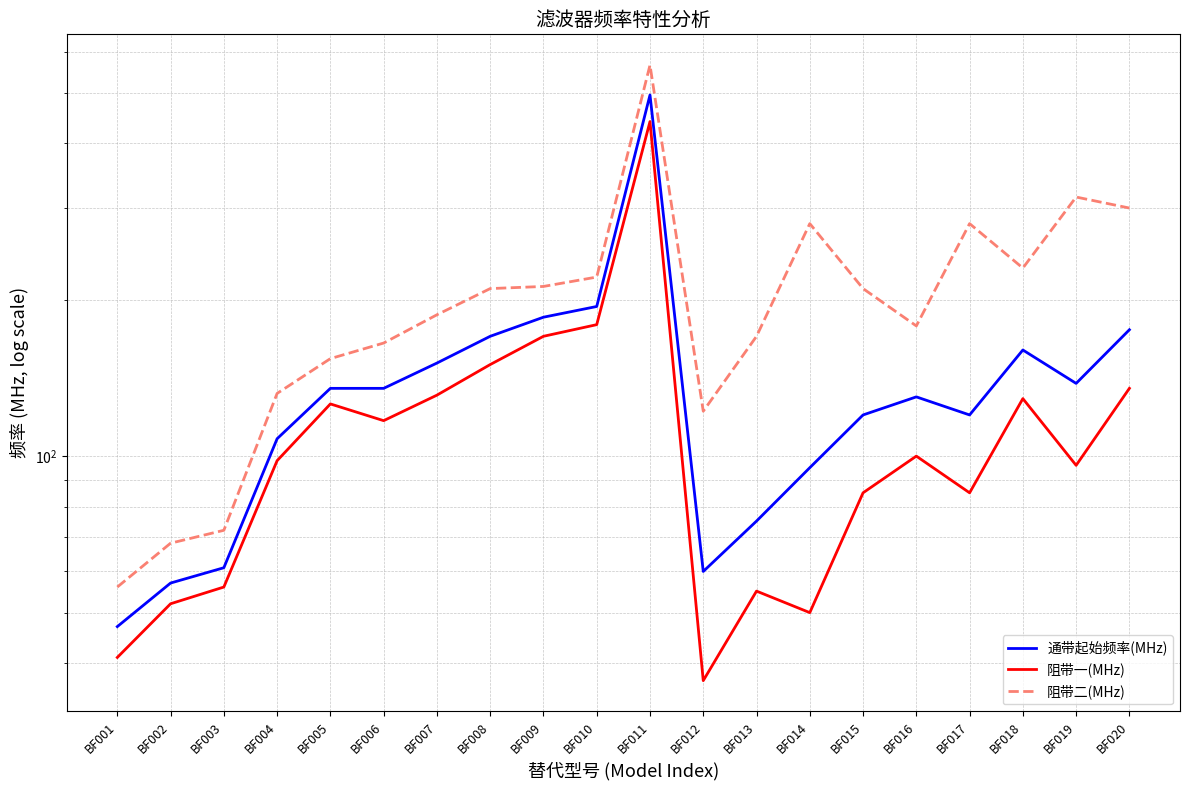

List the series in order of their overall mean, lowest first.

阻带一(MHz), 通带起始频率(MHz), 阻带二(MHz)